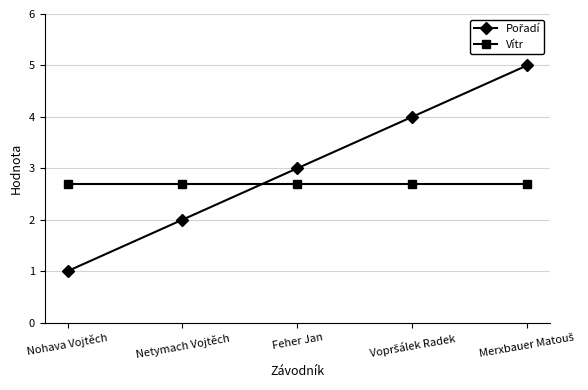

How many lines are shown in the chart?

2